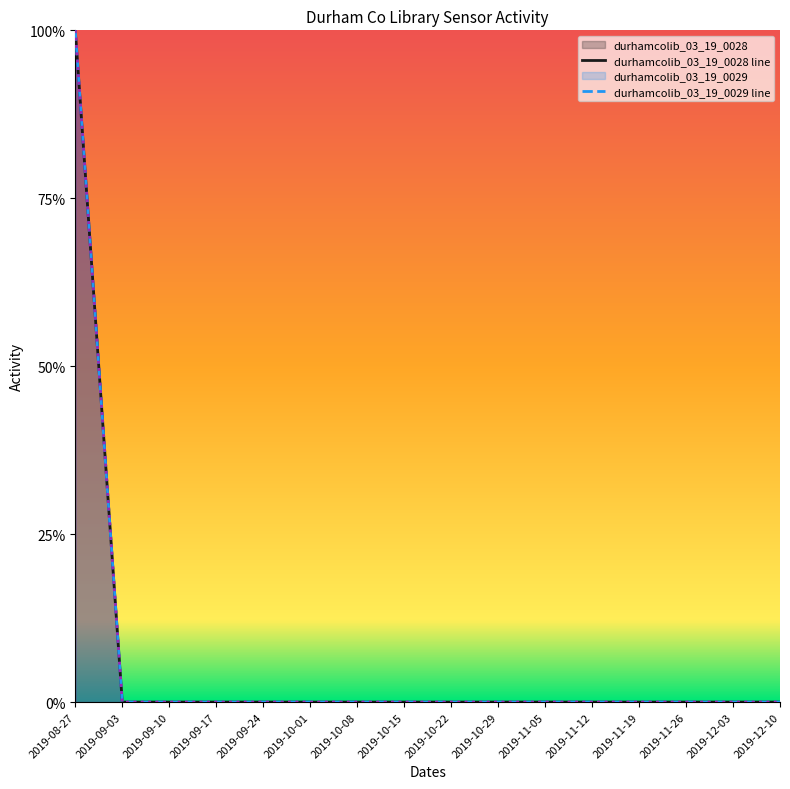

Does the chart display data point markers on the line(s)?

No